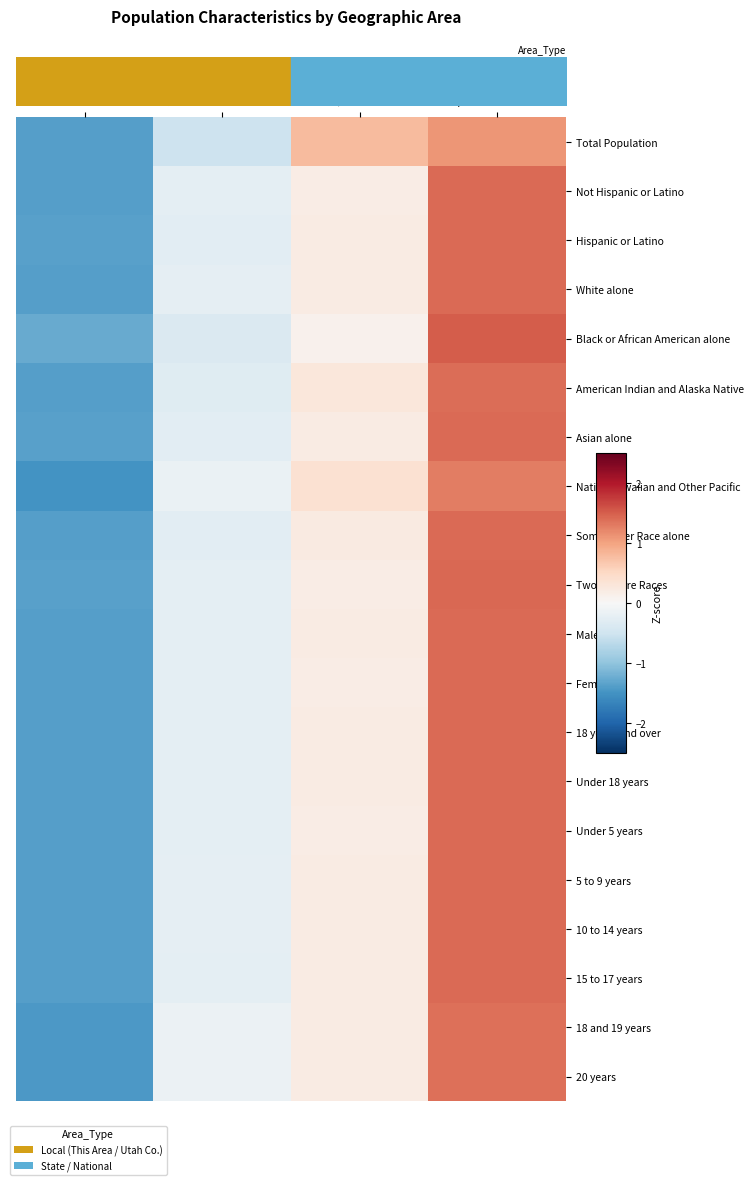

What is the spread (max minus min) of values at Utah County?

0.4